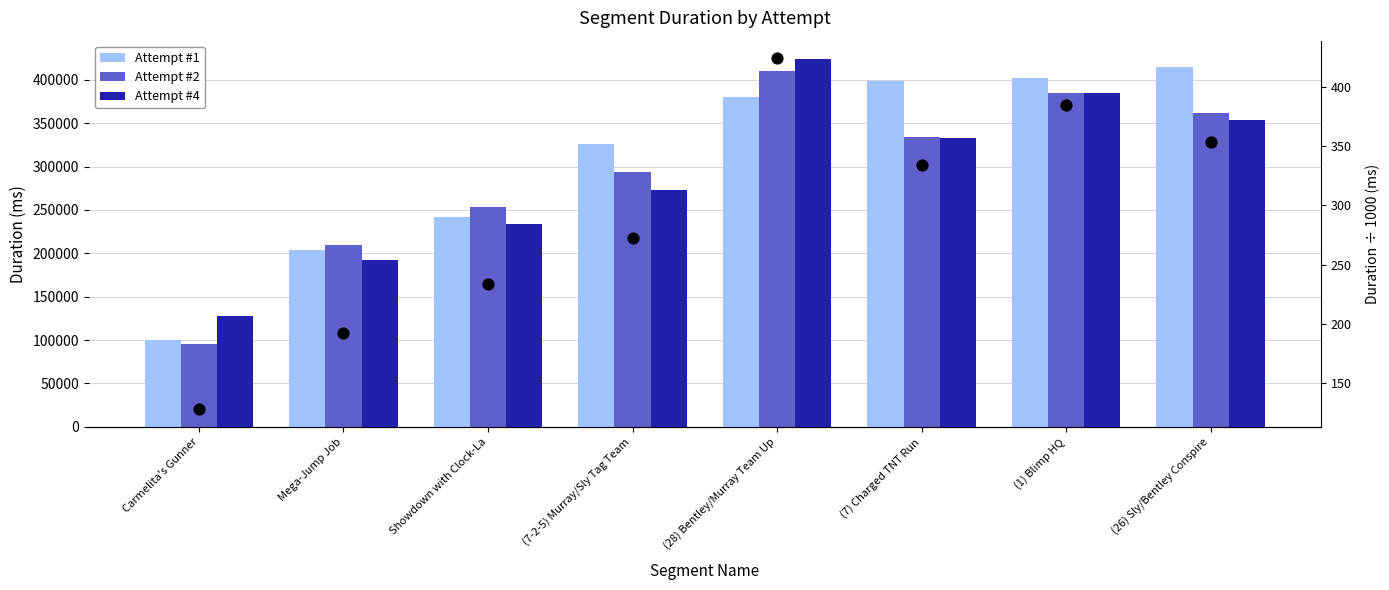

Which series contains the lowest Y value?

Attempt #4 (÷1000 ms)